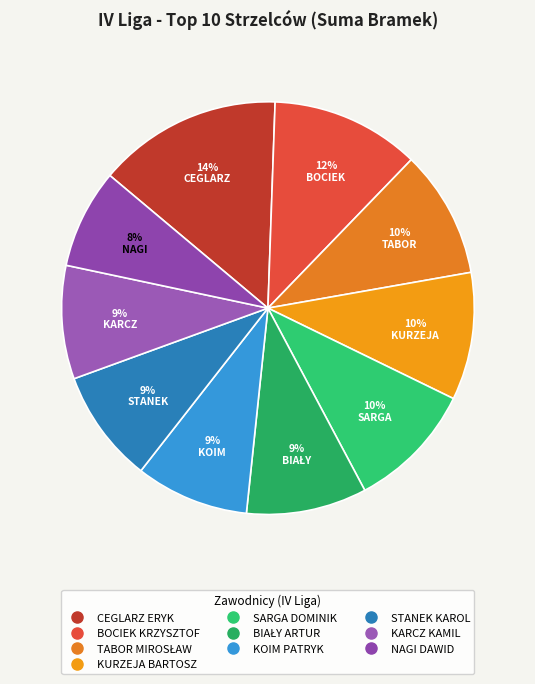

How many segments does this pie chart have?

10